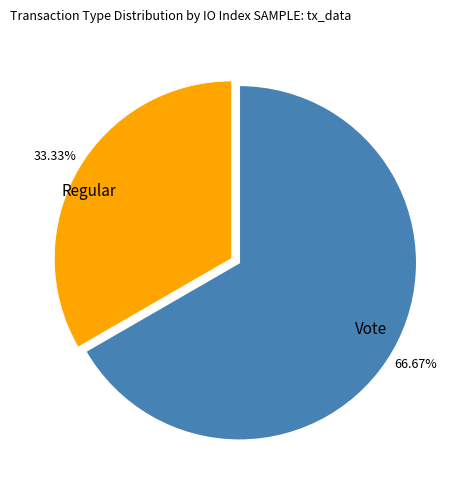

Rank the categories by value from highest to lowest.

Vote, Regular